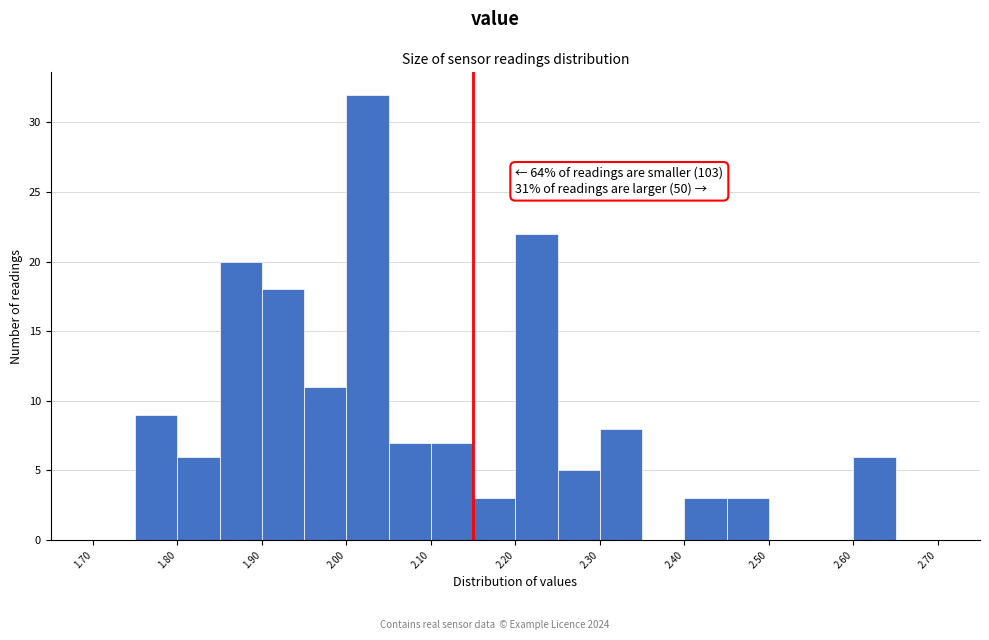

Over which range of the x-axis is the bar tallest?

2.00 to 2.05